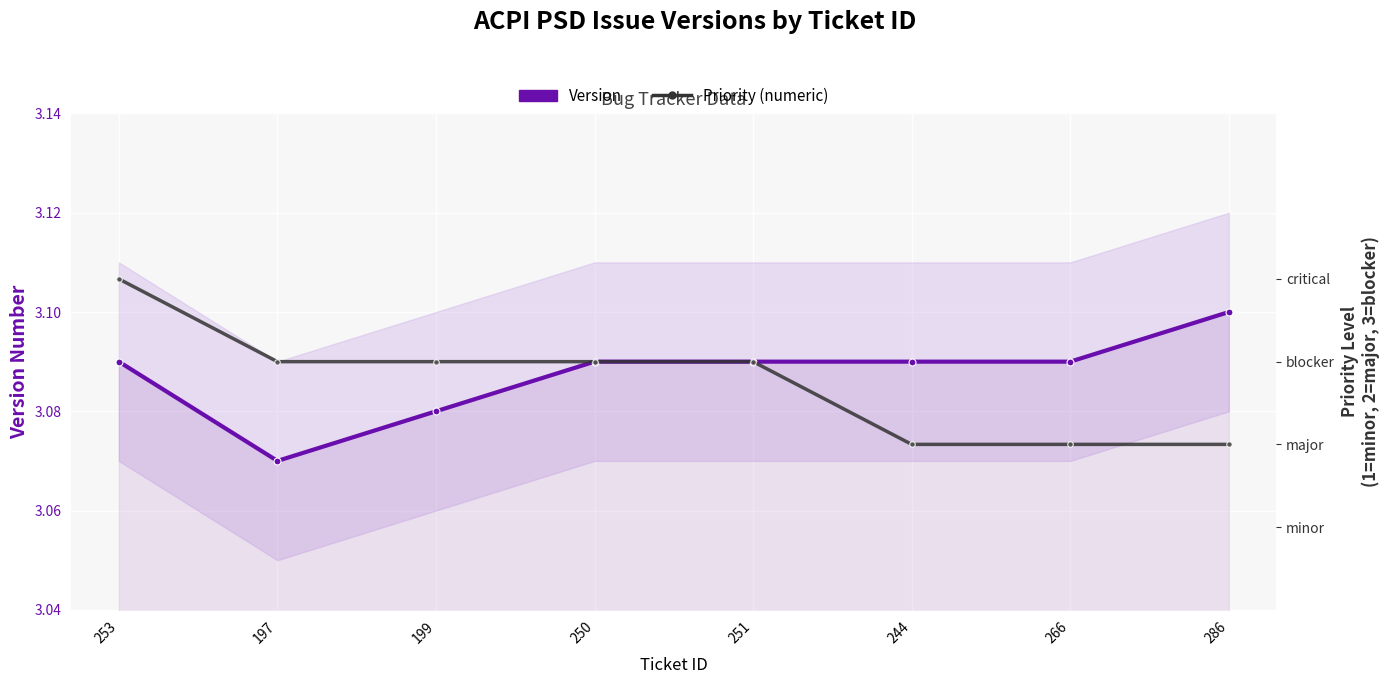

Where does the Priority (numeric) series first go above 3?

253